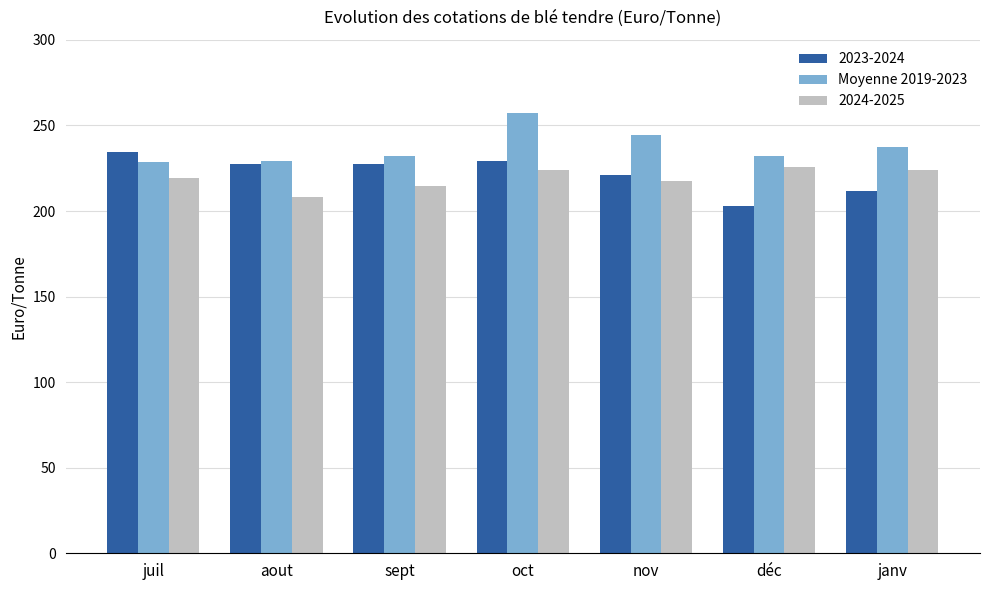

What is the minimum value shown in the chart?

202.8